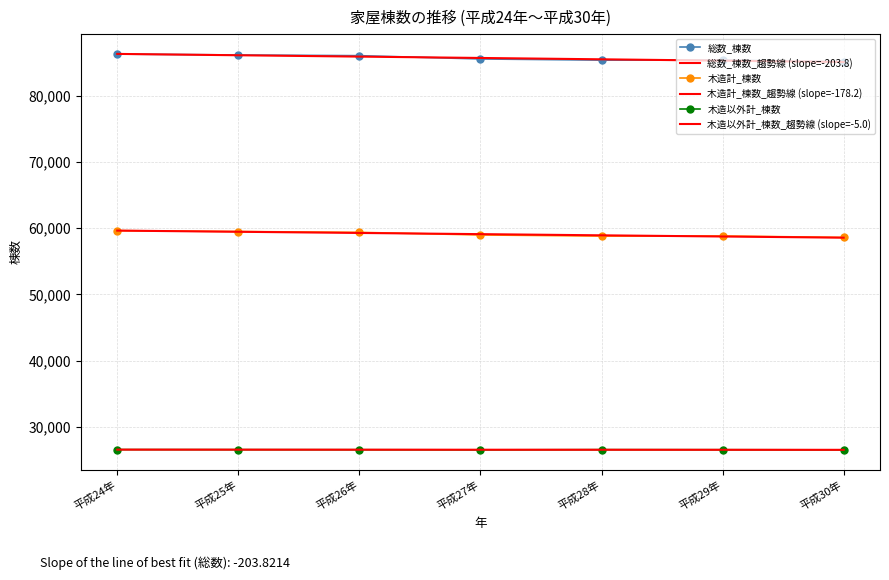

How many series are shown in this chart?

6